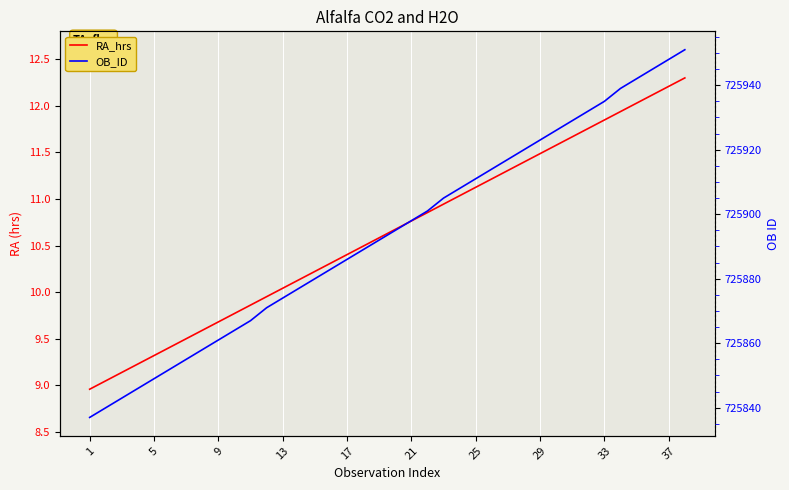

Is it true that OB_ID equals 1288783.5 at 5?

False